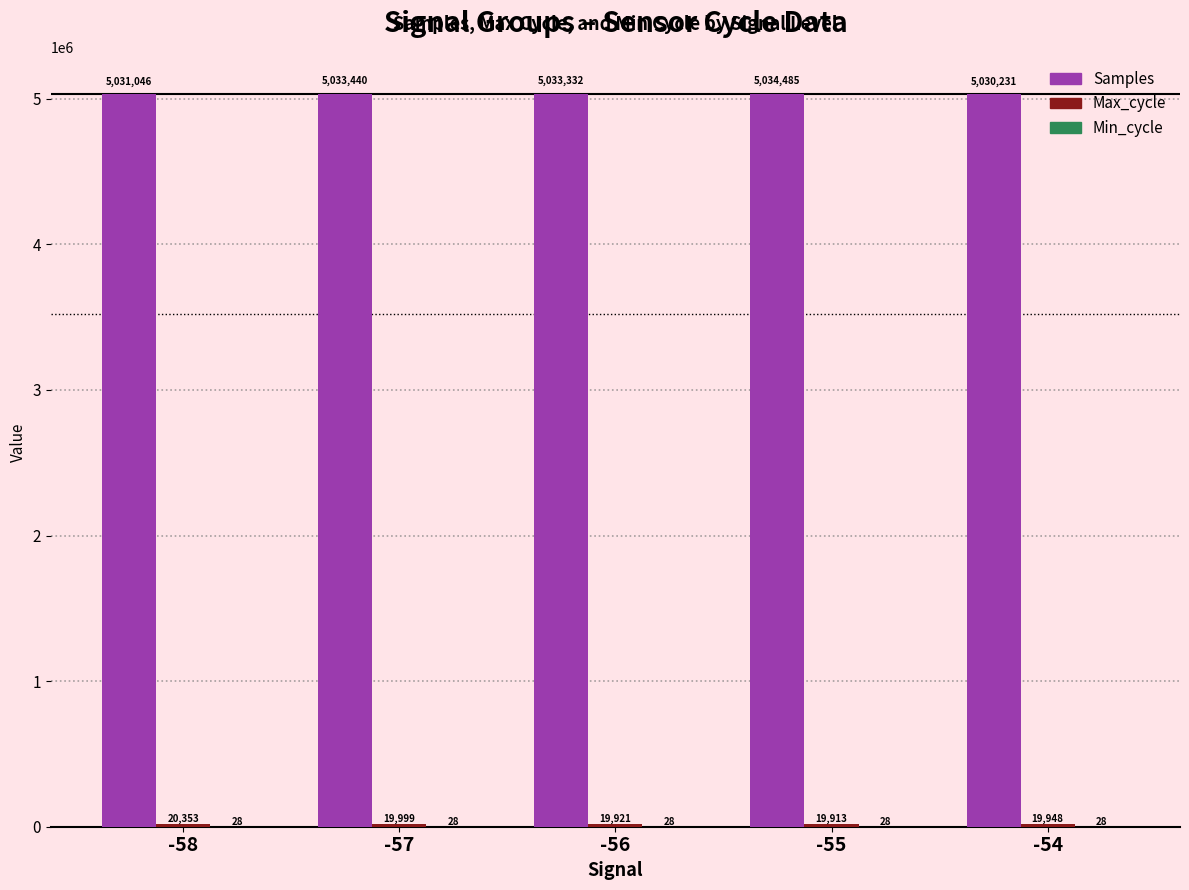

Which series has the widest spread of values?

Samples